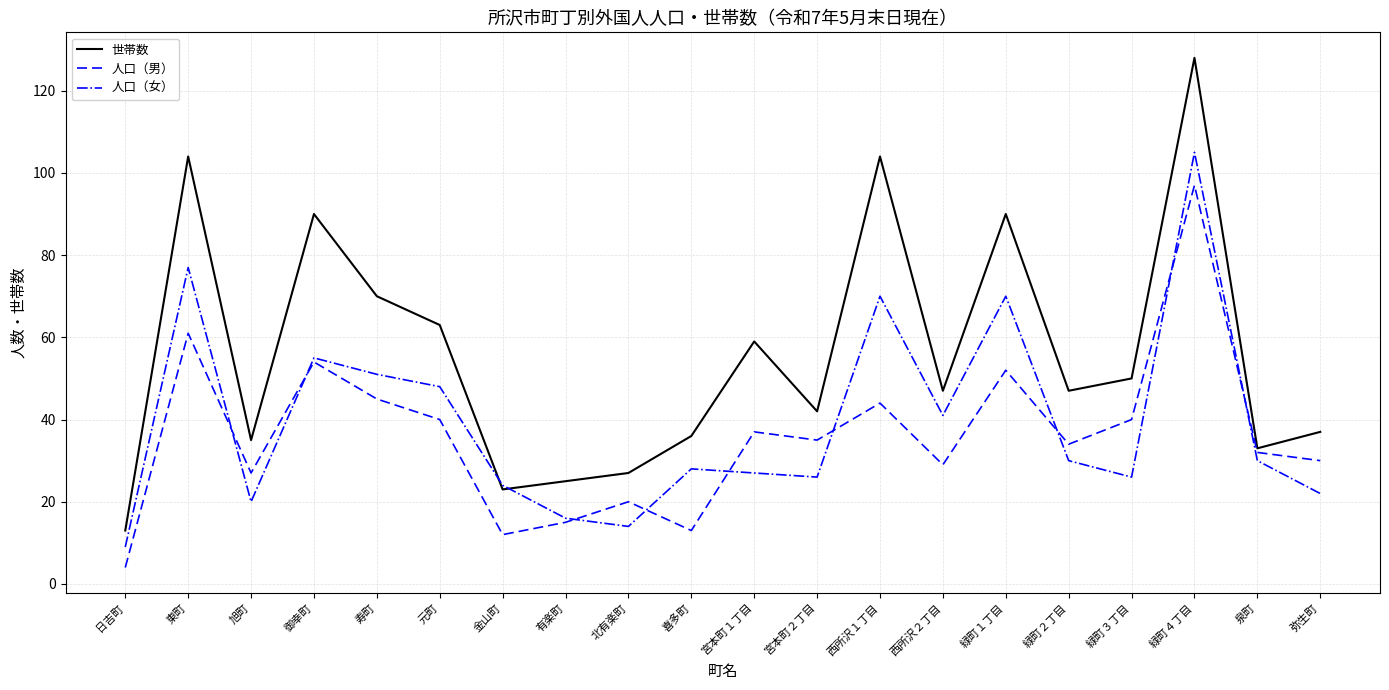

Reading left to right, extract all data points from this chart.

世帯数: 13	104	35	90	70	63	23	25	27	36	59	42	104	47	90	47	50	128	33	37
人口（男）: 4	61	27	54	45	40	12	15	20	13	37	35	44	29	52	34	40	97	32	30
人口（女）: 9	77	20	55	51	48	24	16	14	28	27	26	70	41	70	30	26	105	30	22